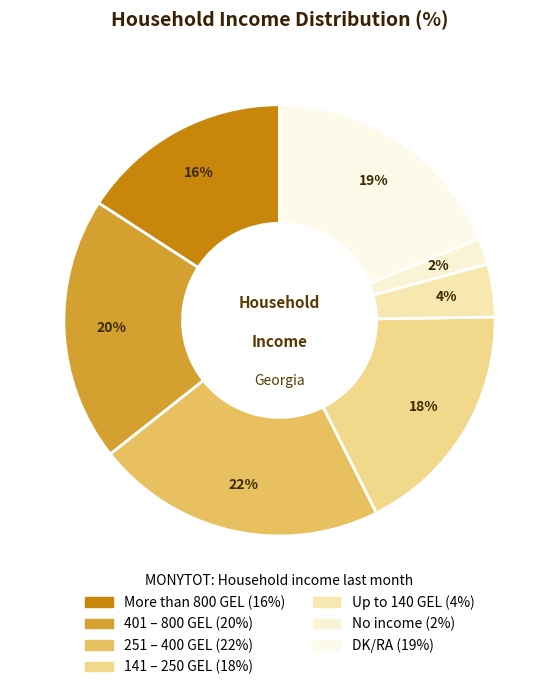

Count the number of slices in the pie.

7